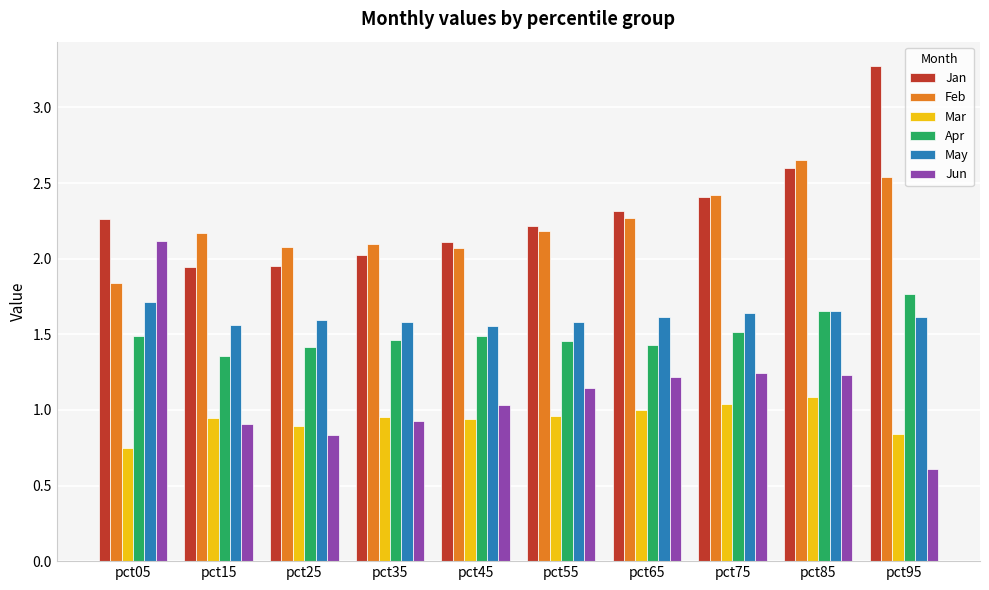

How many bars are there in each group?

6